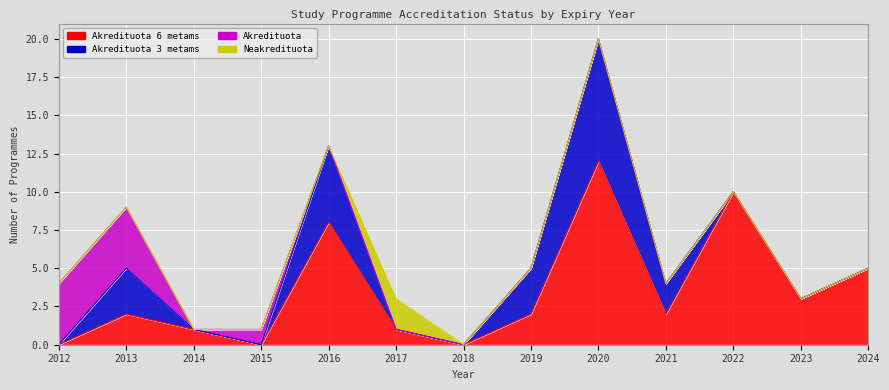

Where is the first local maximum for Akredituota 6 metams?

2013